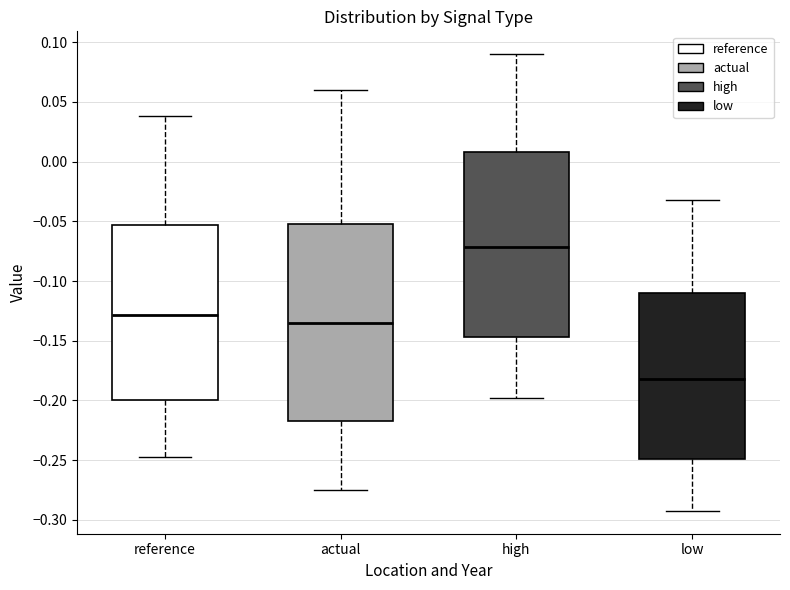

Which box's median line is the highest?

high